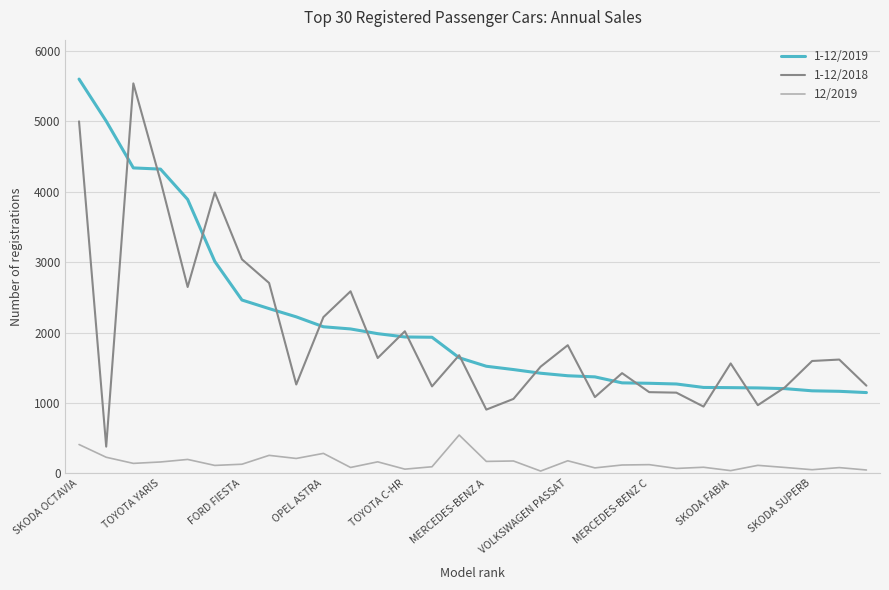

What is the greatest value displayed?

5601